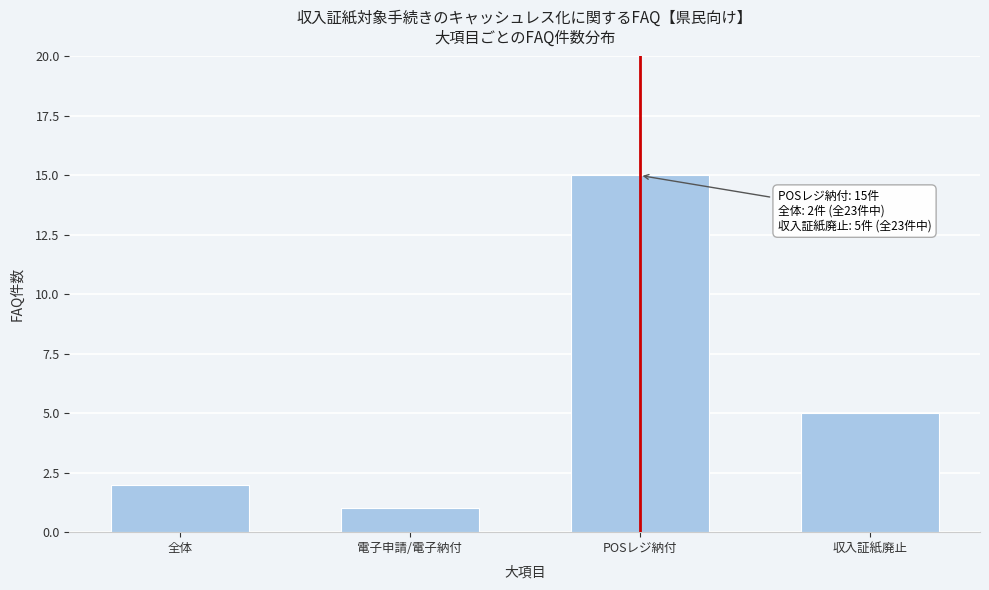

Reading left to right, transcribe all the data shown in this chart.

2	1	15	5